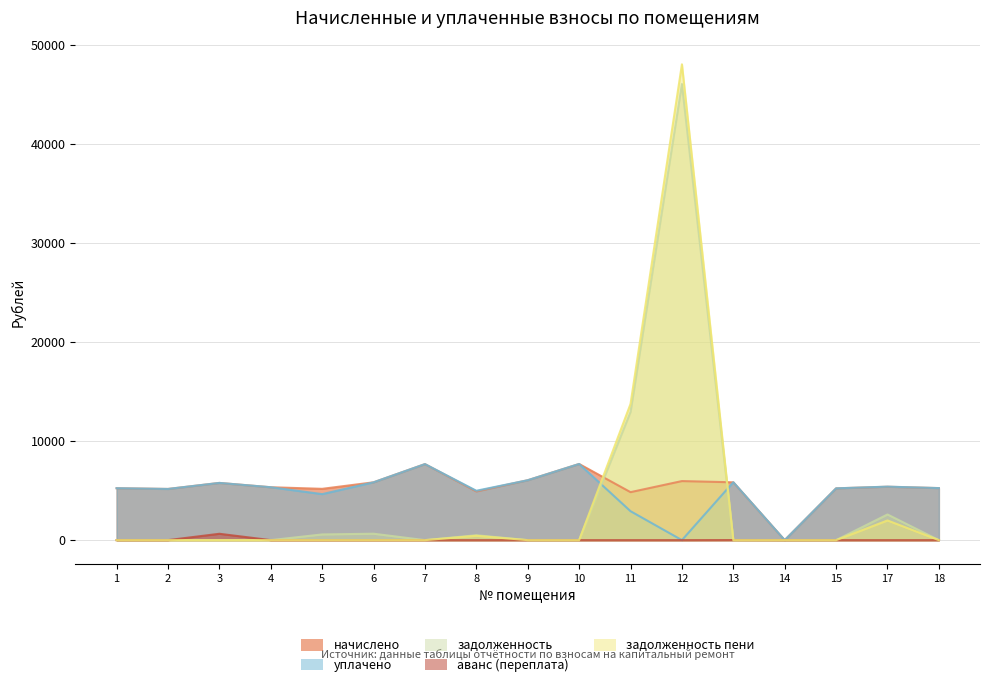

Which label corresponds to the largest value in the chart?

12